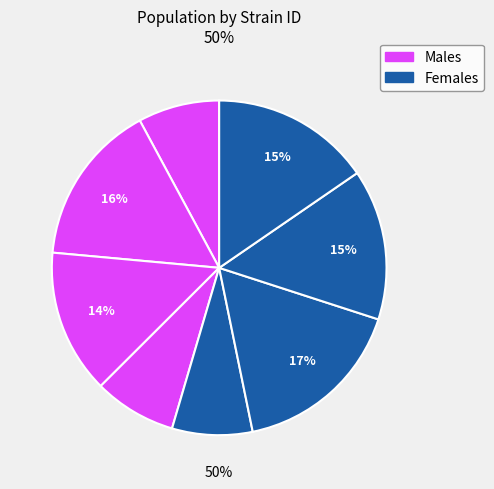

How many segments does this pie chart have?

8